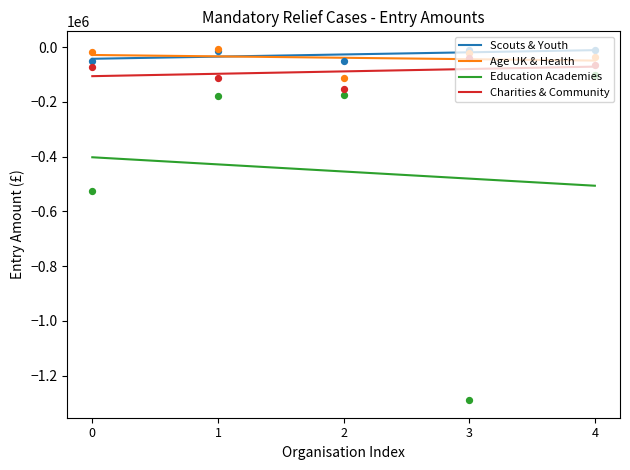

Which series has the largest total across all categories?

Scouts & Youth